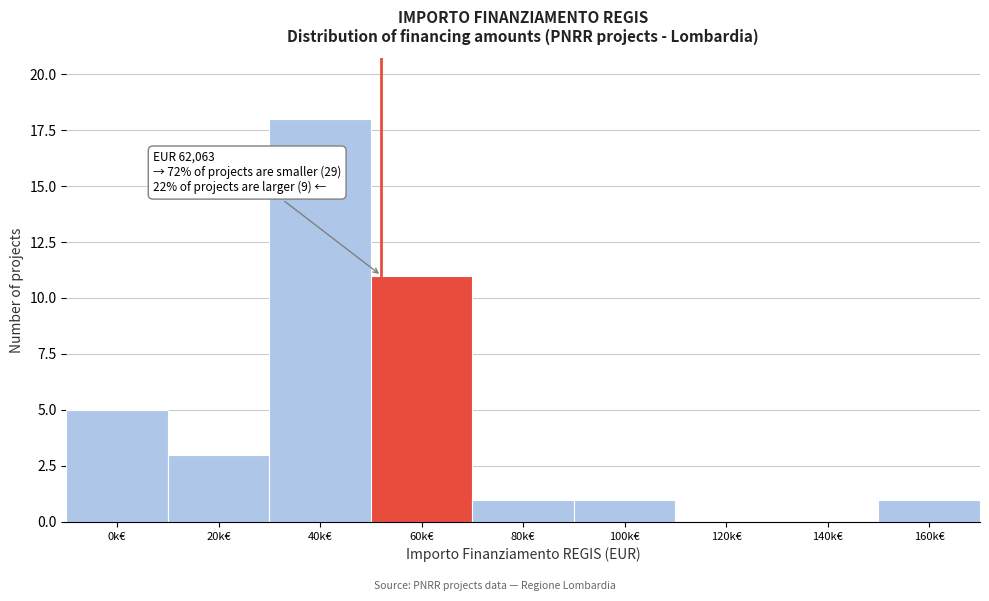

Reading left to right, transcribe all the data shown in this chart.

0k€=5	20k€=3	40k€=18	60k€=11	80k€=1	100k€=1	120k€=0	140k€=0	160k€=1